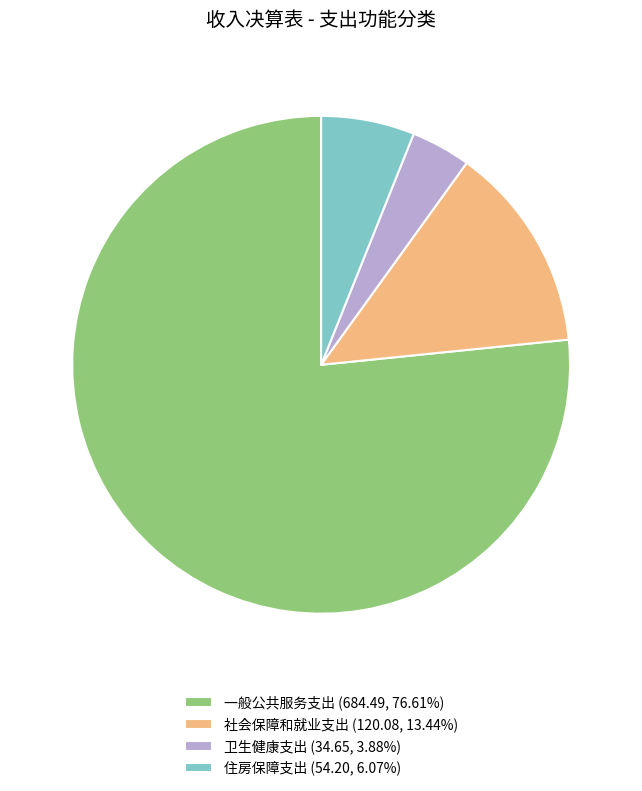

Does 一般公共服务支出 (684.49, 76.61%) account for over 50% of the chart?

Yes